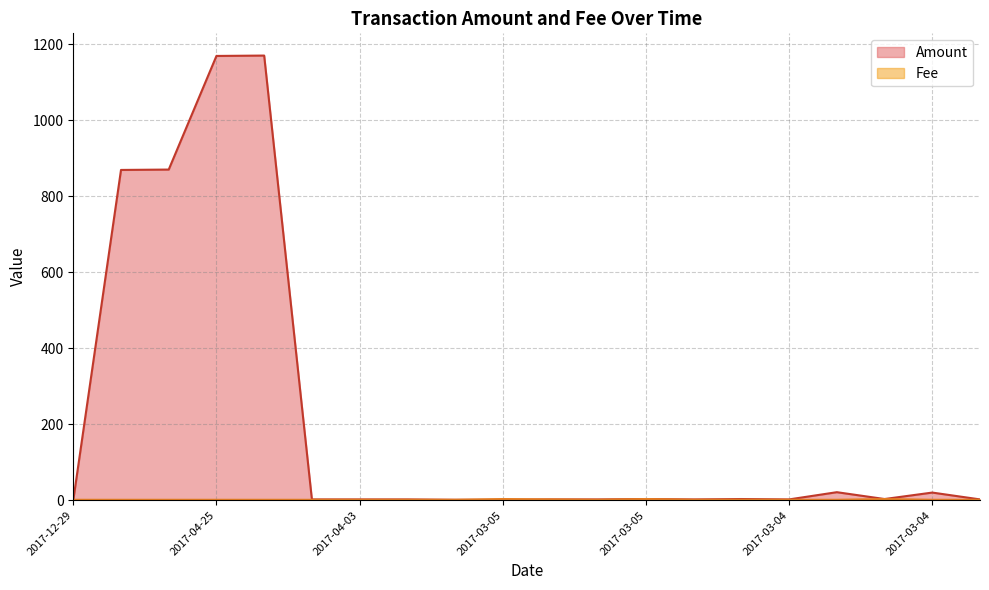

Rank the series by their average value, from lowest to highest.

Fee, Amount